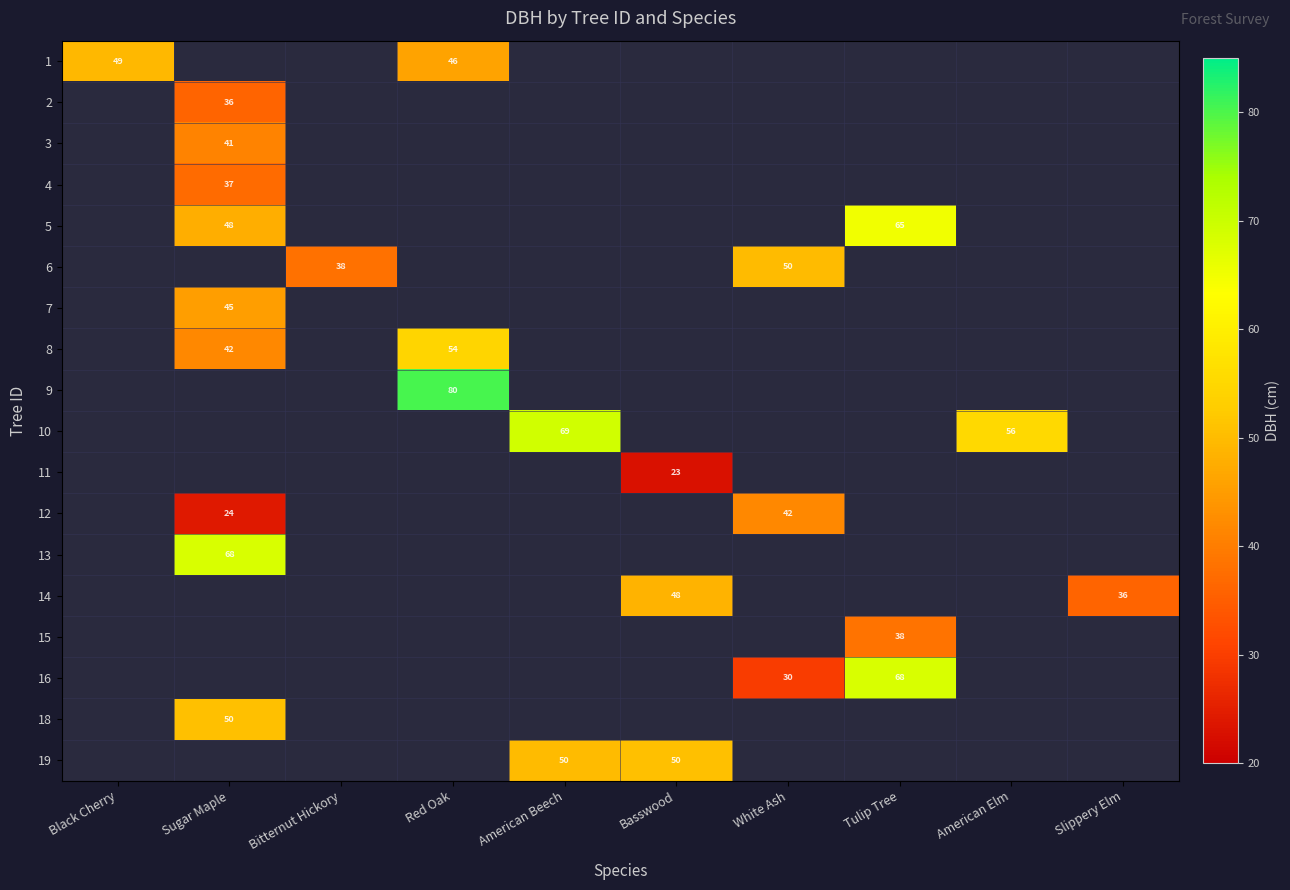

Which label corresponds to the smallest value in the chart?

Basswood